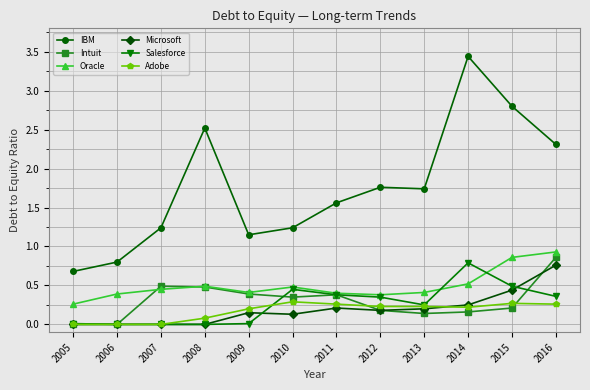

True or false: Microsoft has more than 1 points higher than both neighbors.

True